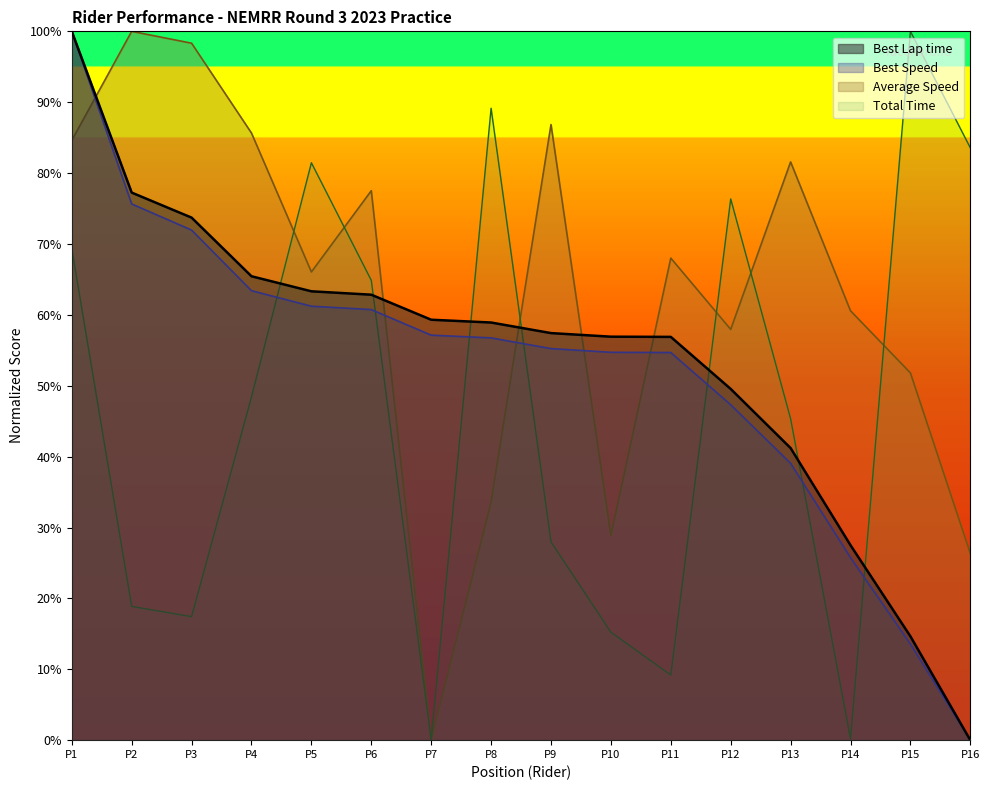

How many values in Average Speed are above zero?

15